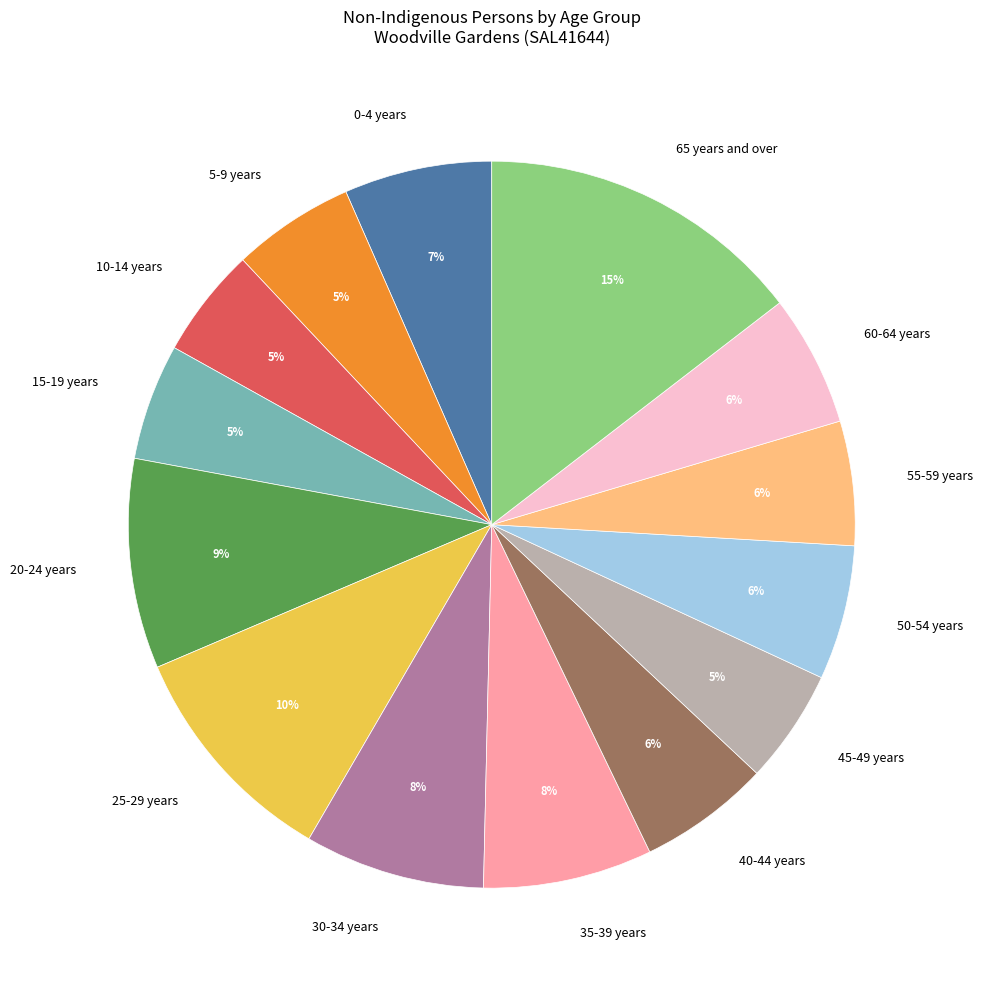

Between 25-29 years and 45-49 years, which is larger?

25-29 years